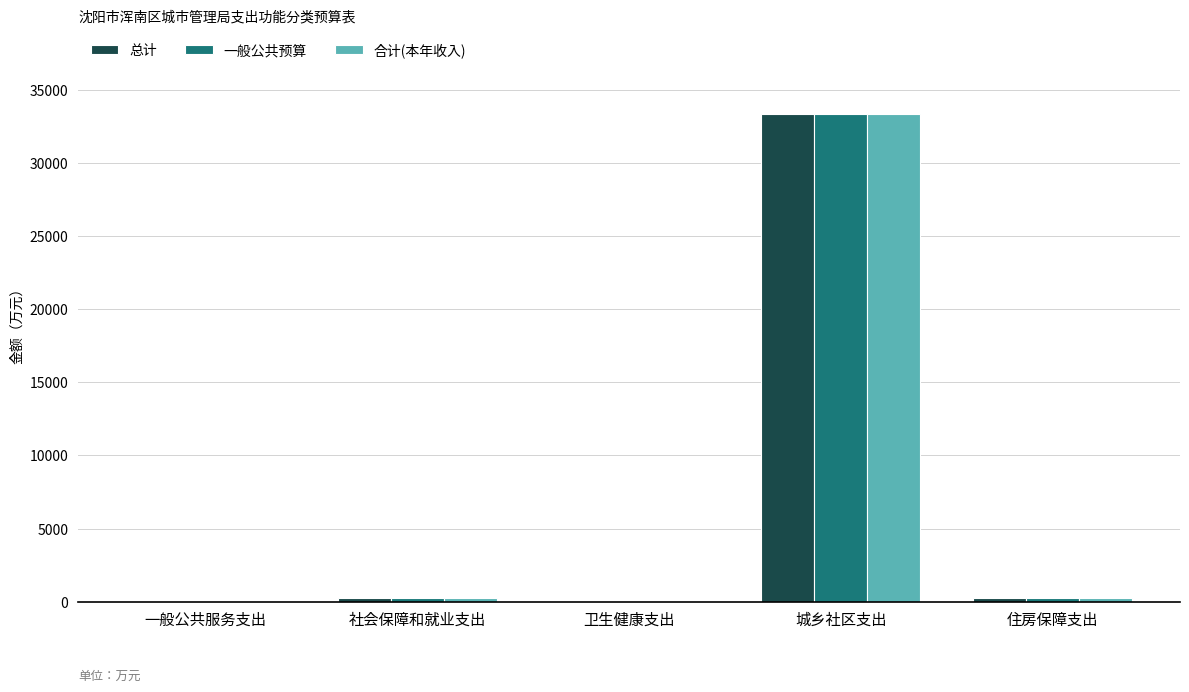

True or false: 总计 has a value of 50835.7 at 城乡社区支出.

False